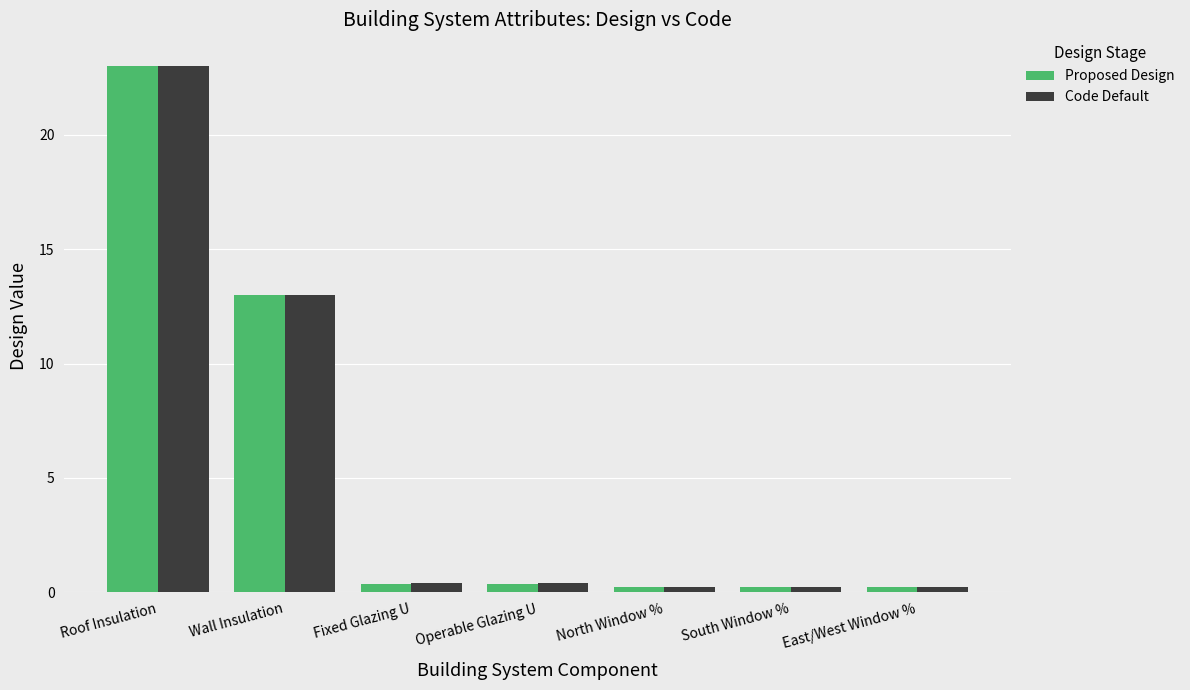

What are all the series names shown in the legend?

Proposed Design, Code Default